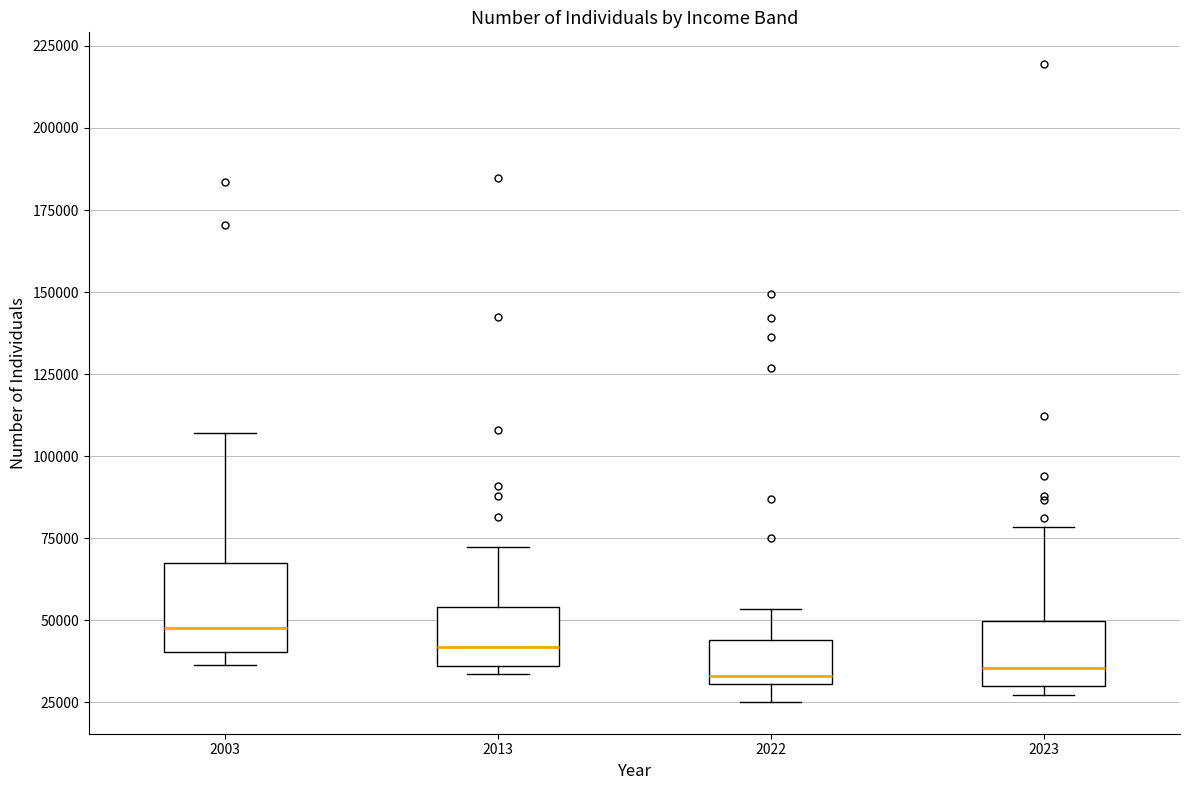

Reading left to right, read every box against the y-axis: the position of its median line, the range the box covers, and the ends of its whiskers. The values are not printed on the chart, so give them approximately, as read against the axis.

2003: median 50000, box 40000 to 70000, whiskers 35000 to 105000
2013: median 40000, box 35000 to 55000, whiskers 35000 (just below the box's lower edge) to 70000
2022: median 35000, box 30000 to 45000, whiskers 25000 to 55000
2023: median 35000, box 30000 to 50000, whiskers 25000 to 80000